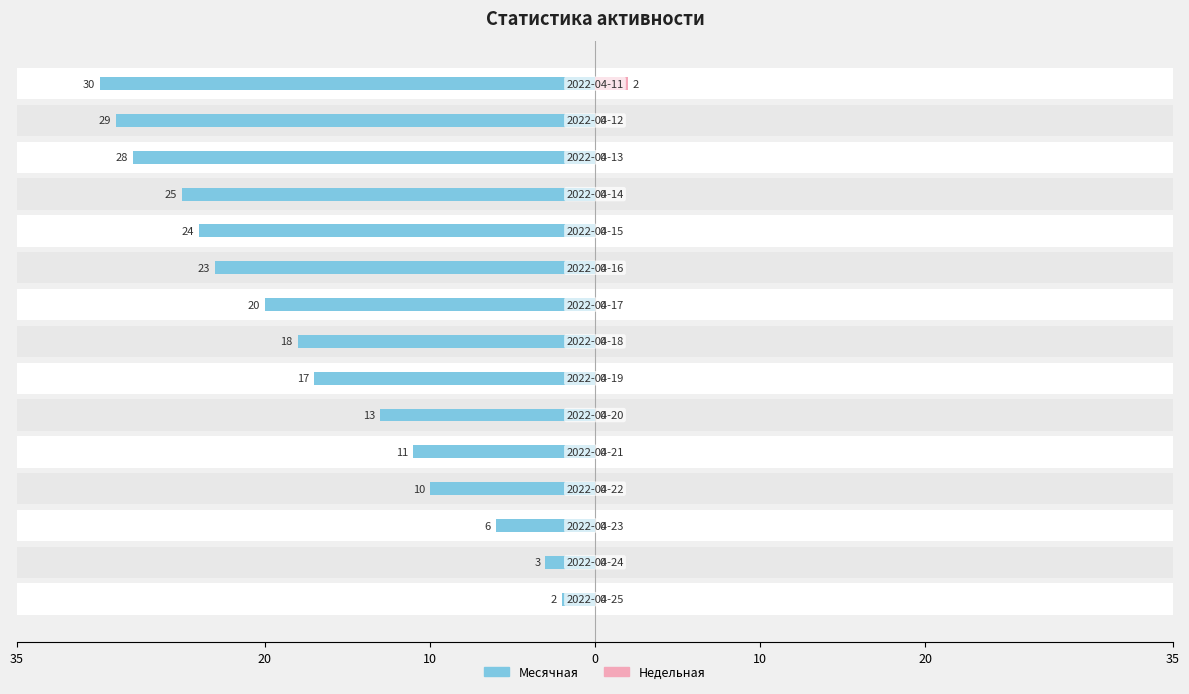

What are all the series names shown in the legend?

Месячная, Недельная